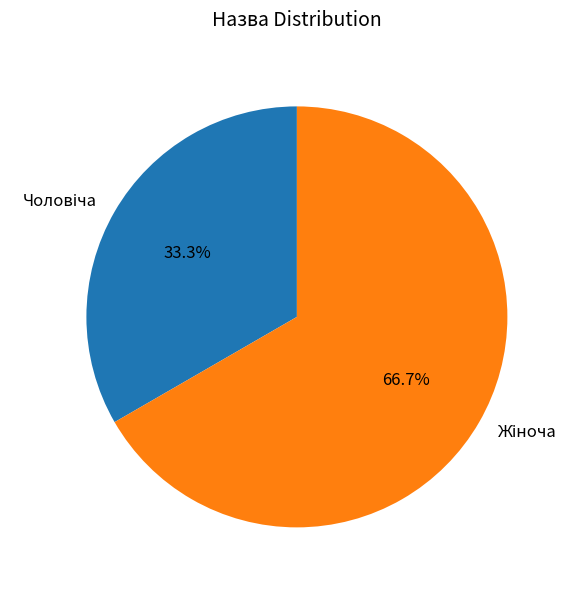

Is there any slice that represents more than half of the pie?

Yes